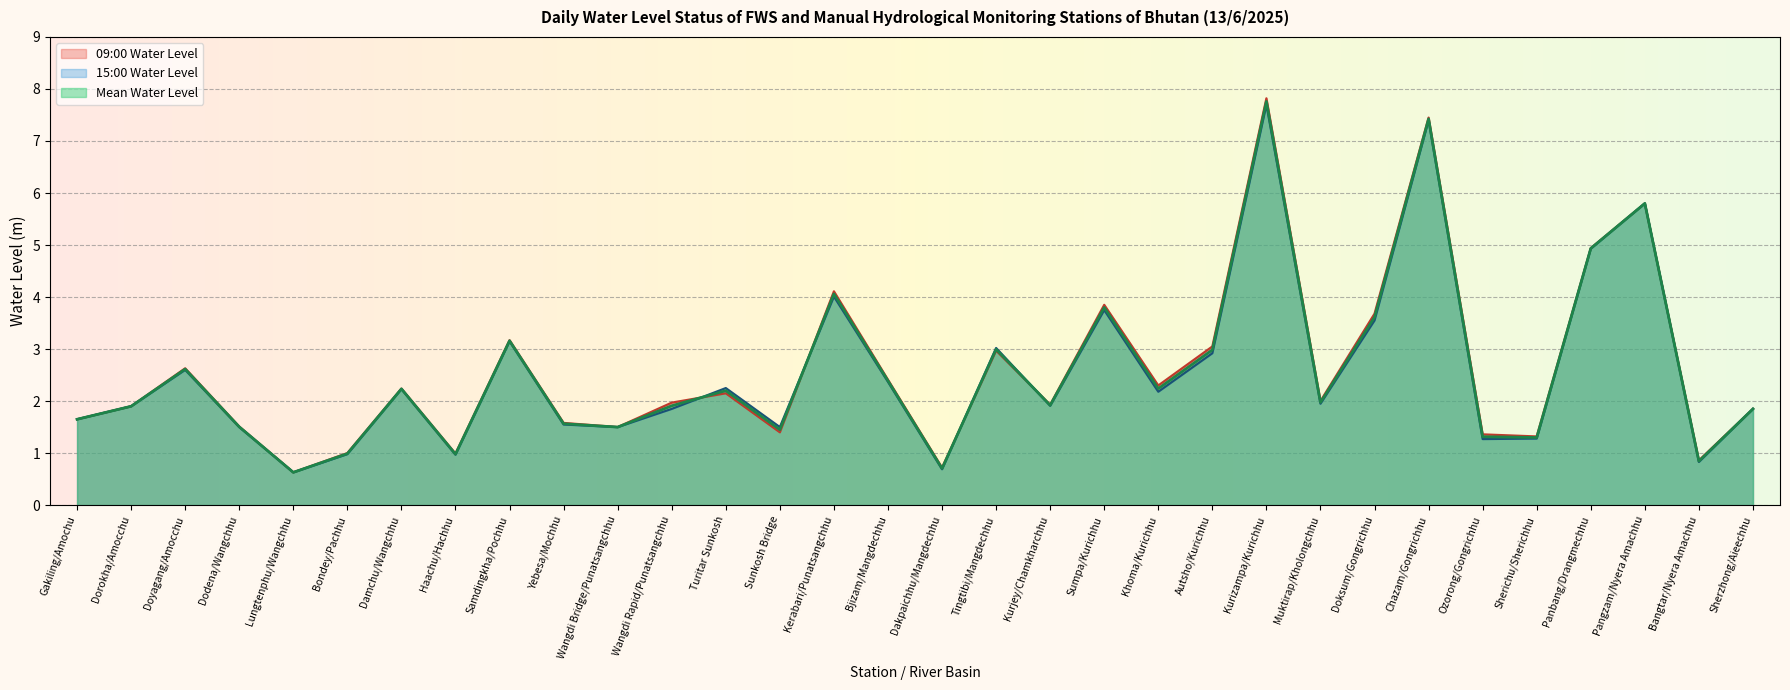

What position from the left is Bondey/Pachhu?

6